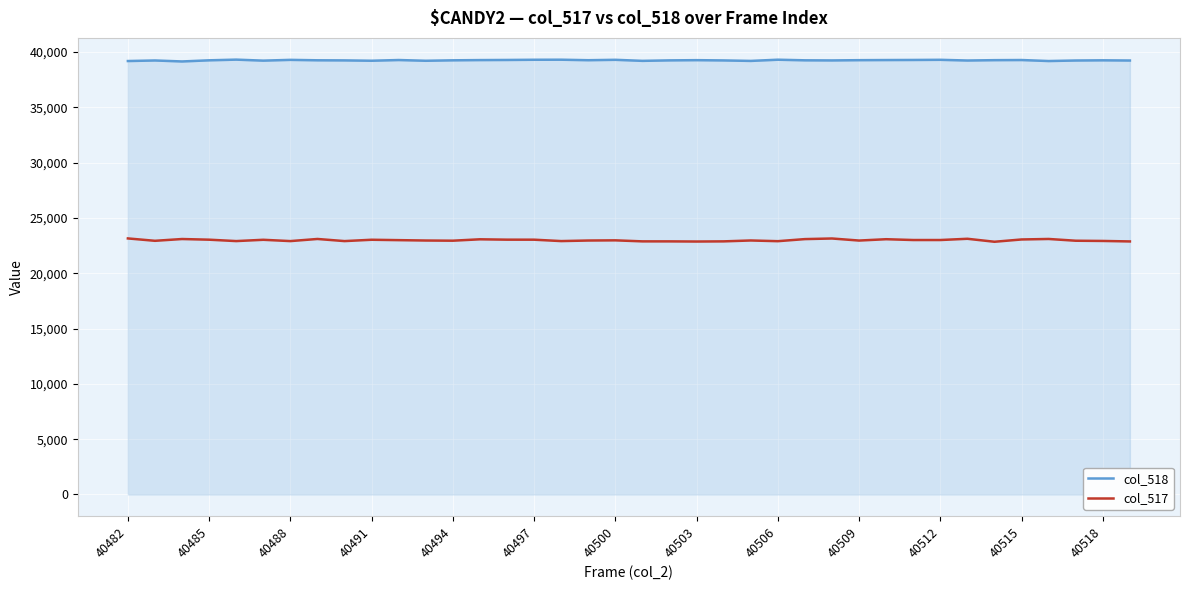

Which series has the widest spread of values?

col_517